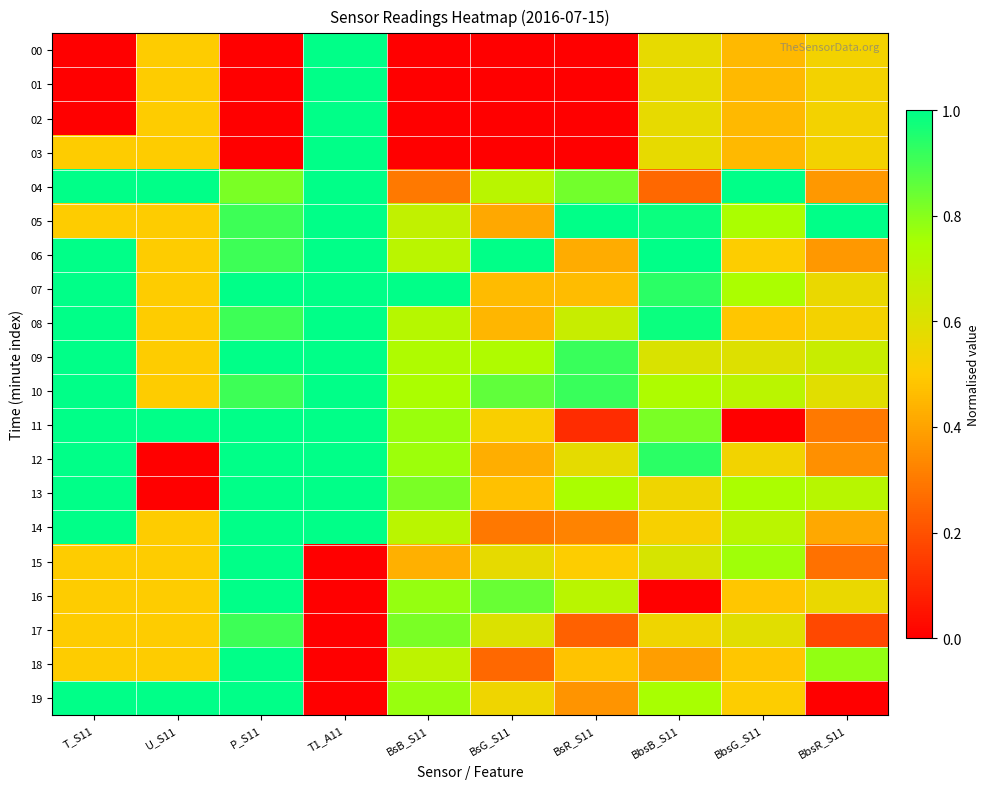

What is the maximum value shown in the chart?

1.0